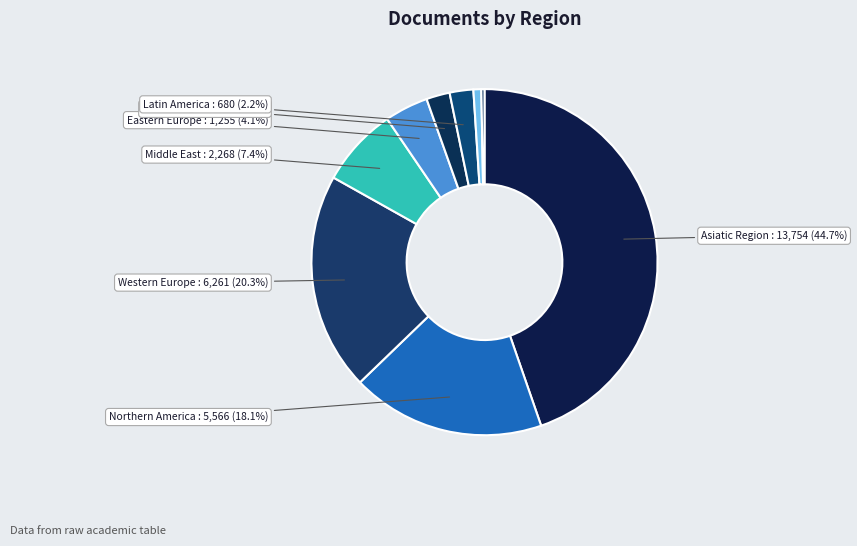

How many segments does this pie chart have?

9